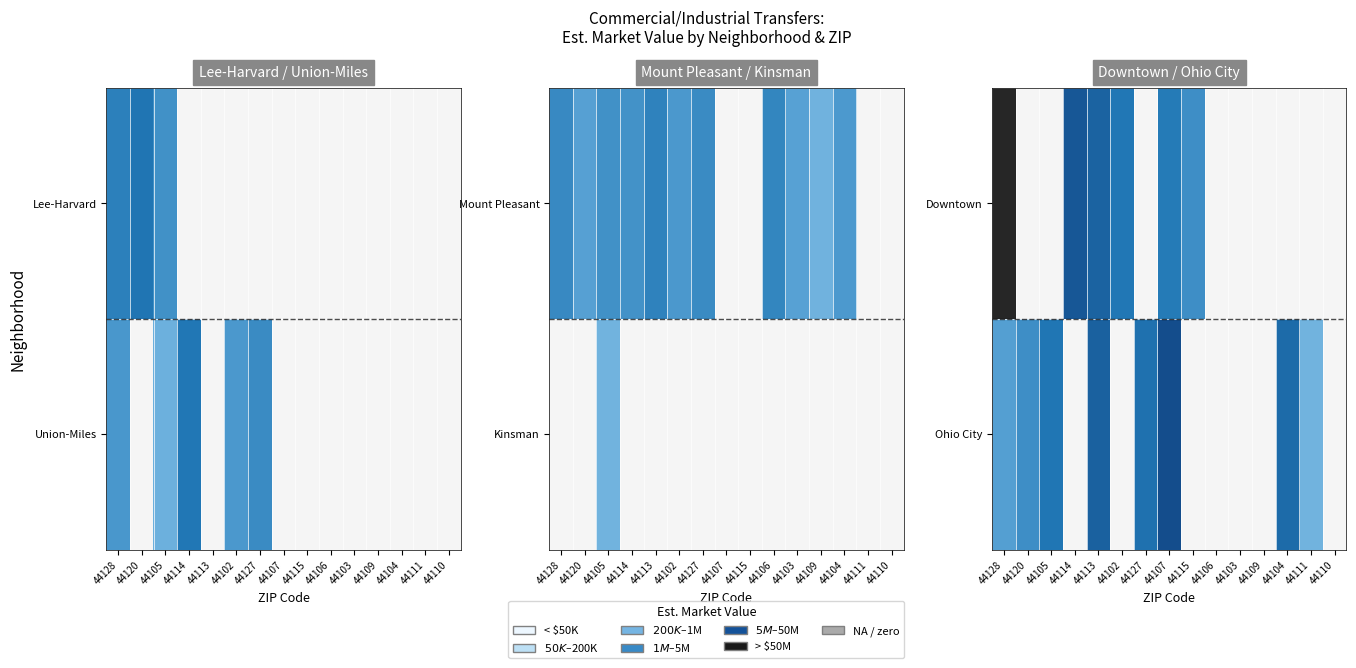

At which label does Ohio City reach its peak?

44107